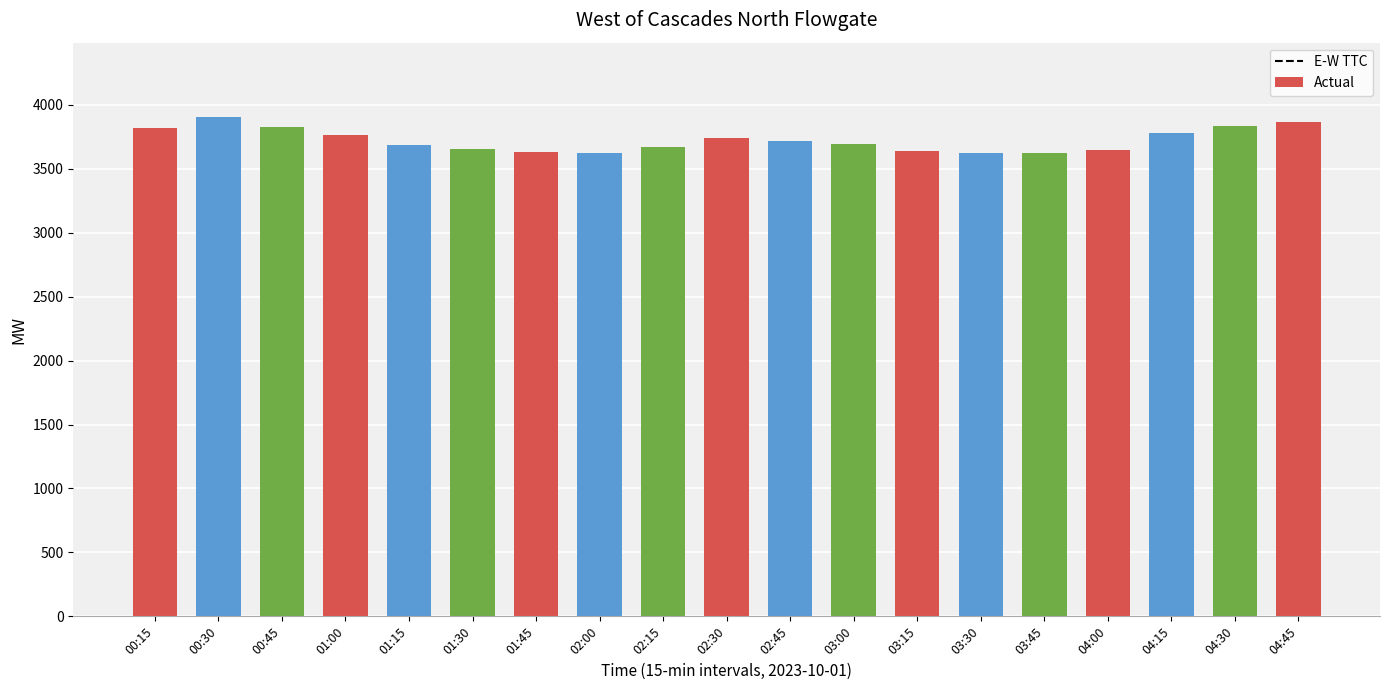

What is the sum of all values?

70754.0